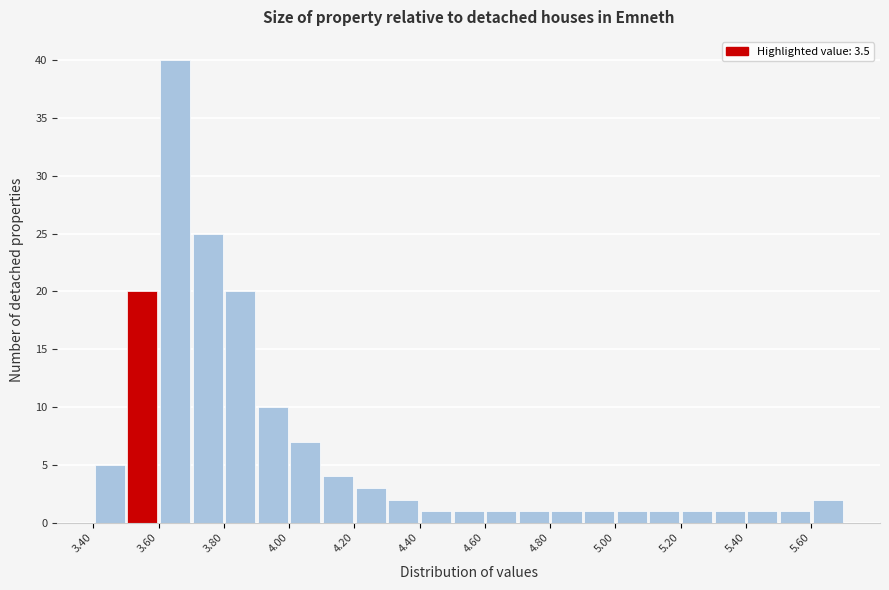

How tall is the bar that spans 5.3 to 5.4 on the x-axis? The values are not printed on the chart, so give them approximately, as read against the axis.

1